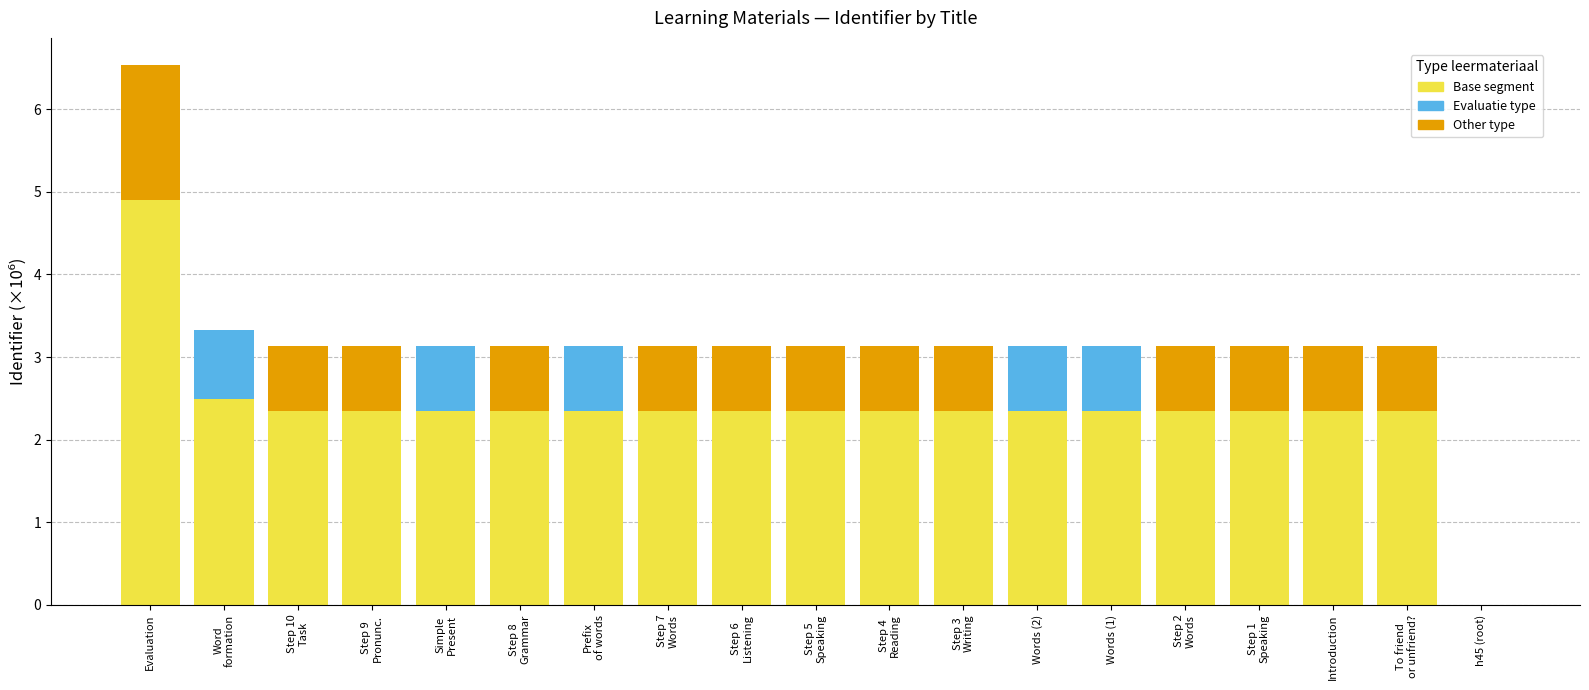

What is the total value across all series at Introduction?

3.1